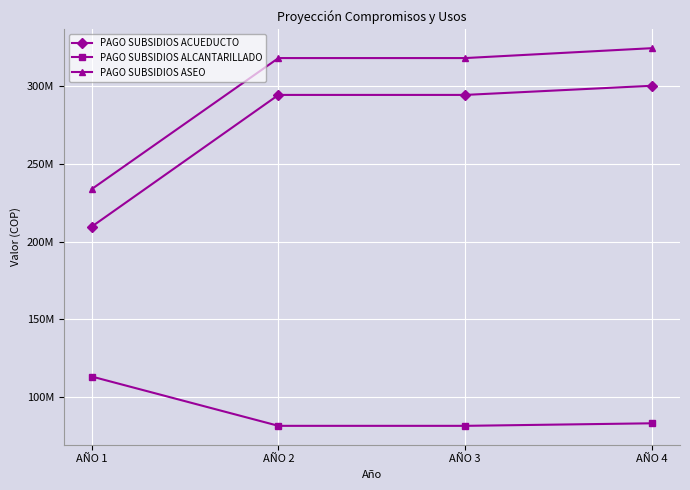

Does the chart have visible grid lines?

Yes